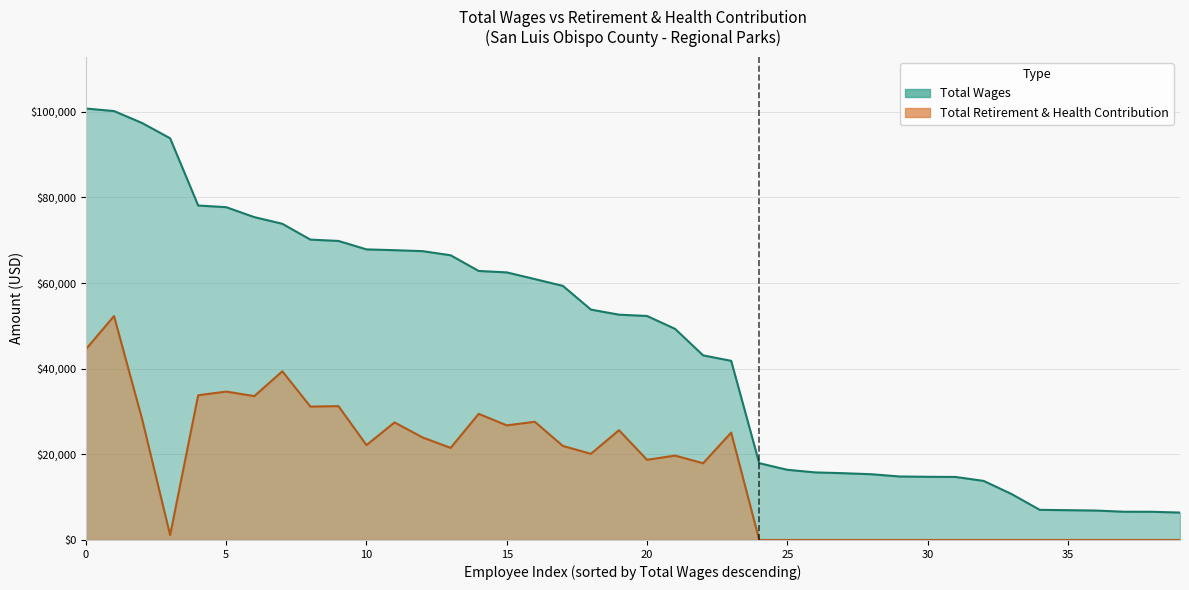

Reading left to right, list all the values displayed in this chart.

Total Wages: 100740	100149	97357	93791	78093	77704	75383	73826	70133	69822	67850	67661	67439	66475	62811	62479	60917	59331	53794	52604	52302	49294	43104	41826	17934	16387	15775	15590	15350	14824	14749	14714	13791	10708	7037	6954	6869	6593	6584	6399
Total Retirement & Health Contribution: 44557	52279	28239	1143	33793	34649	33587	39386	31147	31247	22157	27447	23942	21506	29450	26762	27598	21955	20118	25633	18720	19703	17915	25068	0	0	0	0	0	0	0	0	0	0	0	0	0	0	0	0